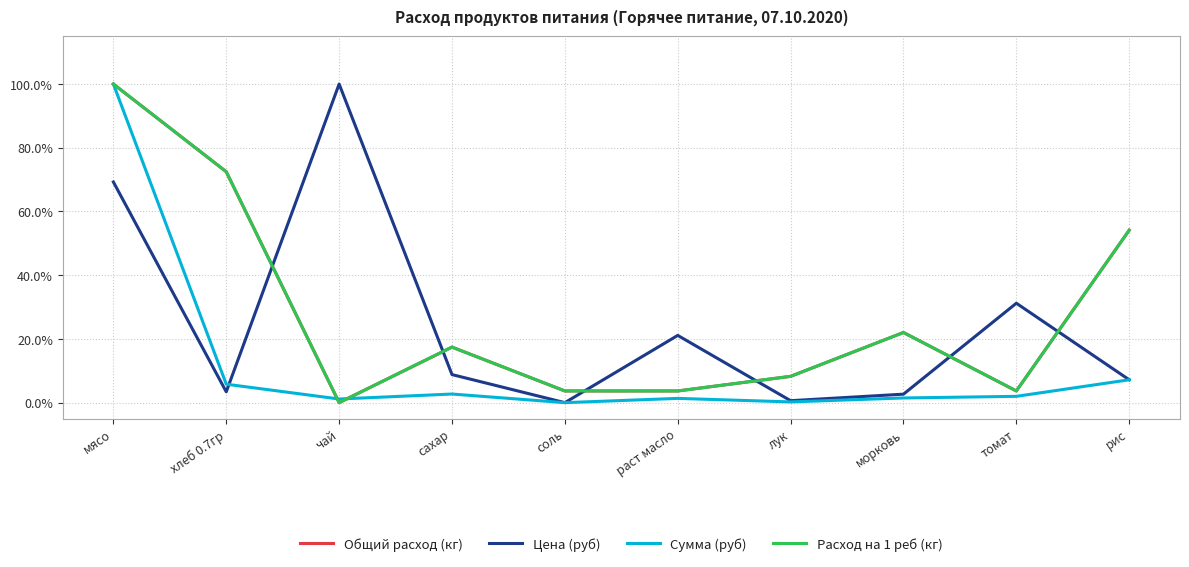

Is this an area chart (filled region under the line)?

No